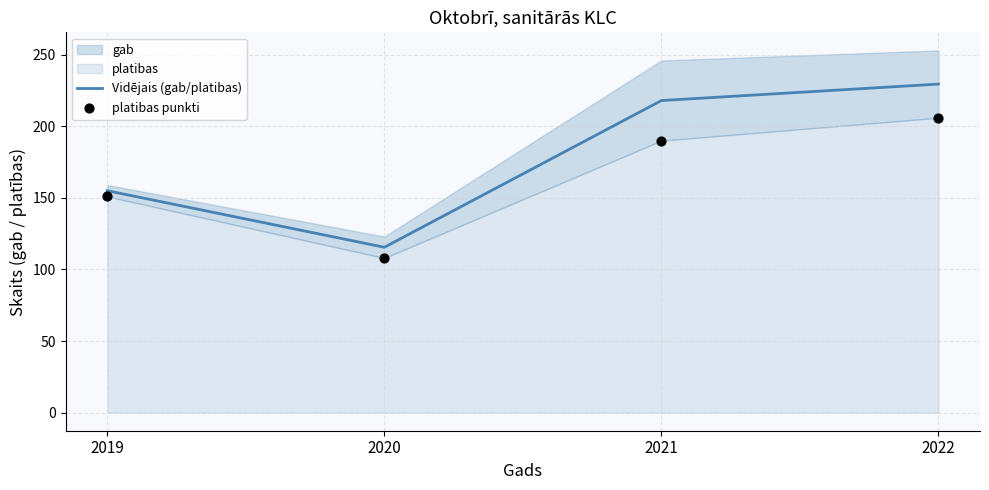

What is the total value across all series at 2021?

408.0